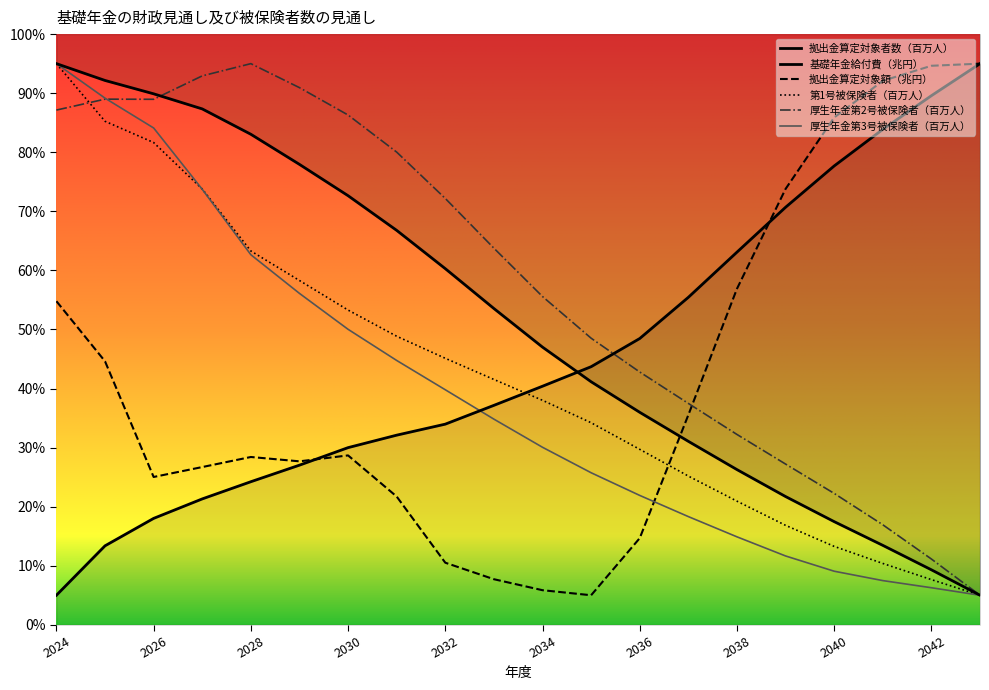

Reading right to left, list all the values displayed in this chart.

基礎年金給付費（兆円）: 95.0	89.6	83.9	77.7	70.7	63.1	55.4	48.5	43.7	40.4	37.1	34.0	32.1	30.0	27.0	24.2	21.3	18.0	13.4	5.0
拠出金算定対象額（兆円）: 95.0	94.6	92.1	85.9	73.8	56.9	35.5	14.7	5.0	5.9	7.7	10.5	21.7	28.7	27.7	28.4	26.7	25.0	44.6	54.8
拠出金算定対象者数（百万人）: 5.0	9.3	13.4	17.5	21.7	26.3	31.1	36.0	41.1	47.0	53.5	60.3	66.8	72.6	77.9	83.0	87.3	89.9	92.2	95.0
第1号被保険者（百万人）: 5.0	7.6	10.4	13.3	16.8	20.9	25.2	29.7	34.2	38.0	41.5	45.1	48.8	53.3	58.3	63.3	73.8	81.6	85.2	95.0
厚生年金第2号被保険者（百万人）: 5.0	11.1	16.9	22.2	27.2	32.2	37.5	42.8	48.5	55.6	63.8	72.2	80.0	86.3	90.9	95.0	92.9	89.0	89.0	87.1
厚生年金第3号被保険者（百万人）: 5.0	6.3	7.5	9.1	11.6	14.9	18.3	21.9	25.7	30.0	34.8	39.8	44.7	50.0	56.1	62.6	73.7	84.1	89.2	95.0